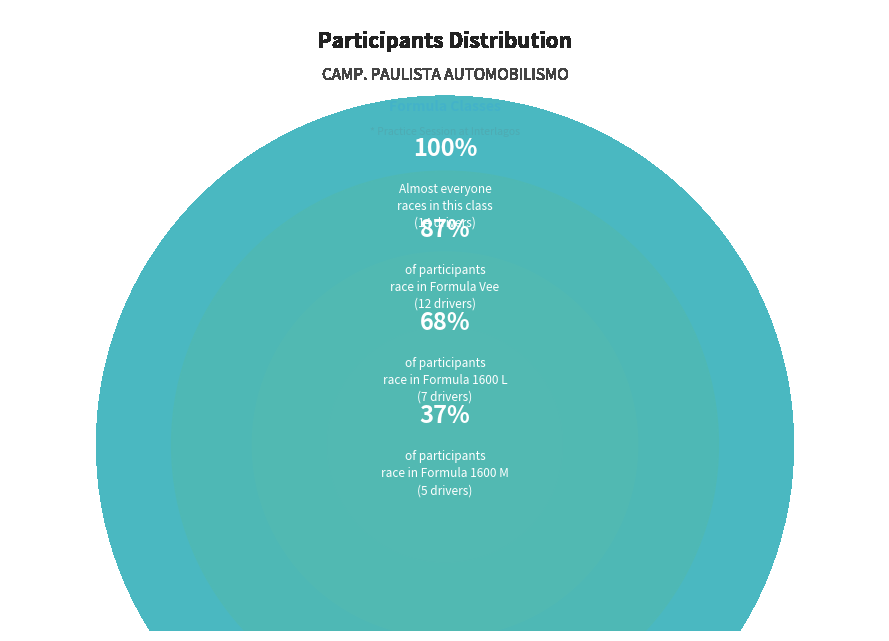

Is there a majority slice in this chart?

No